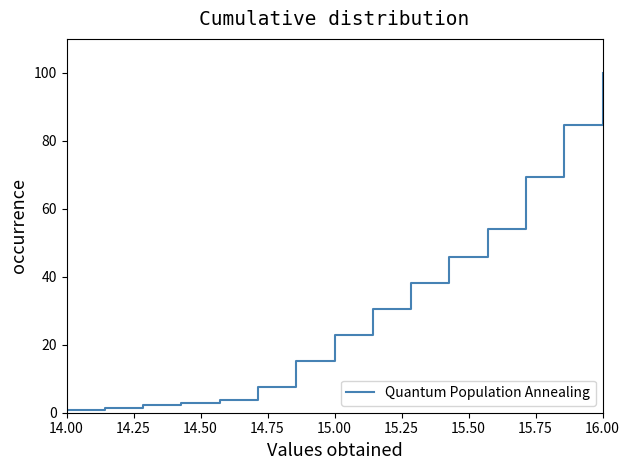

What is the difference between the maximum and minimum values?

99.3